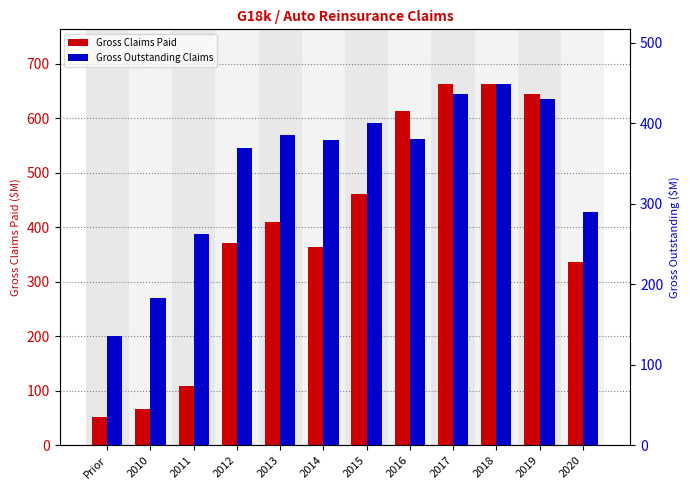

What is the sum of the Gross Outstanding Claims values at 2015 and 2020?

690.2